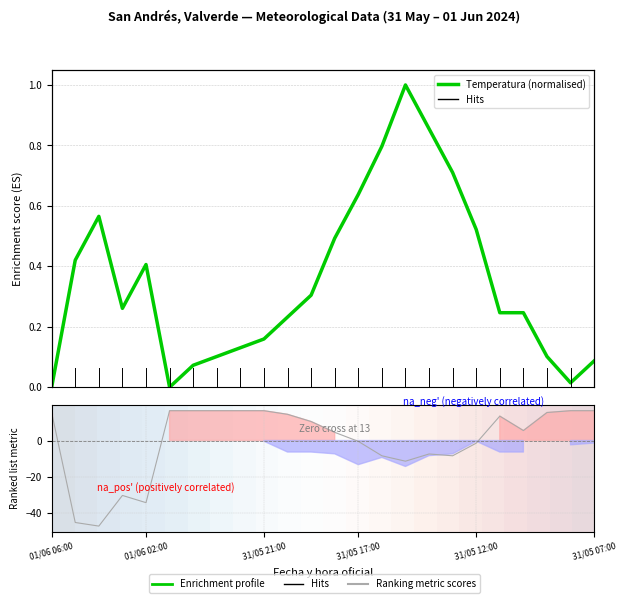

How many interior local valleys does the Temperatura (normalised) series have?

3